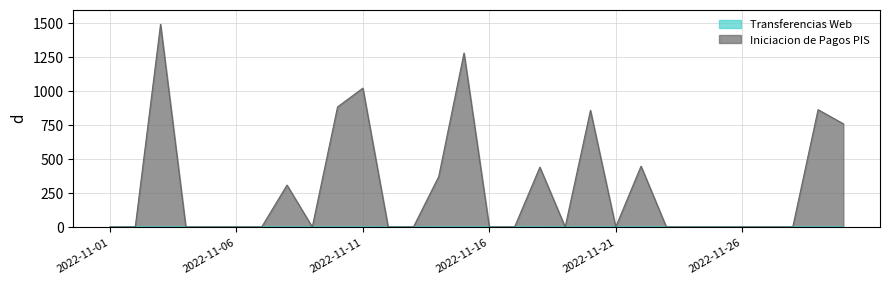

What is the difference between the maximum and second lowest values in the Transferencias Web series?

0.3